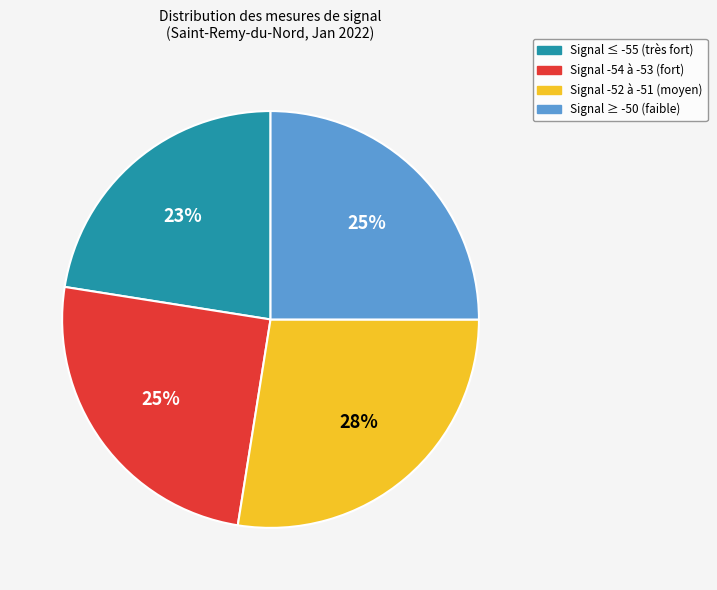

To the nearest percent, what is the difference between the largest and smallest slice percentages?

5%